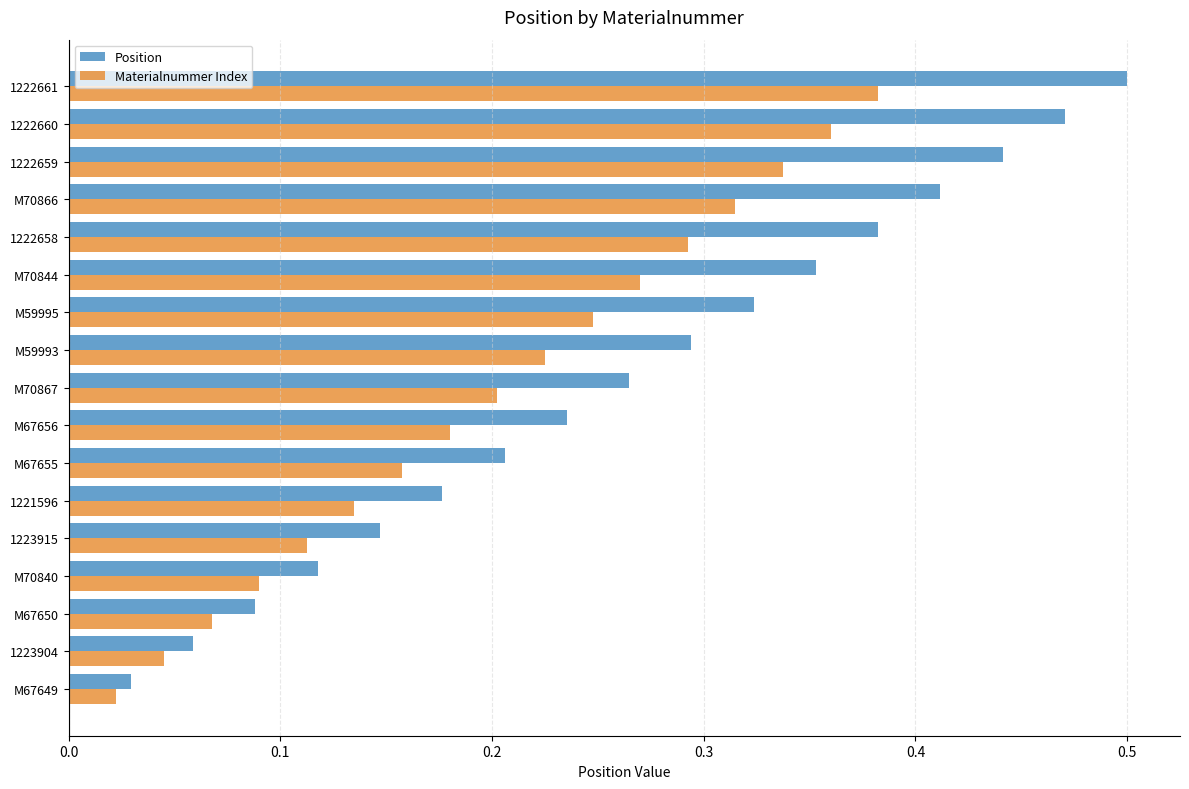

At which category does the chart reach its minimum across all series?

M67649